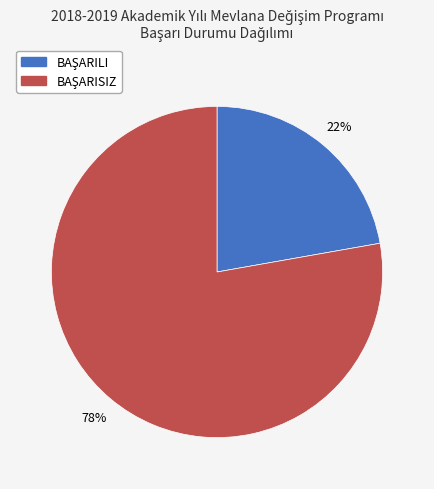

How many slices are in this pie chart?

2